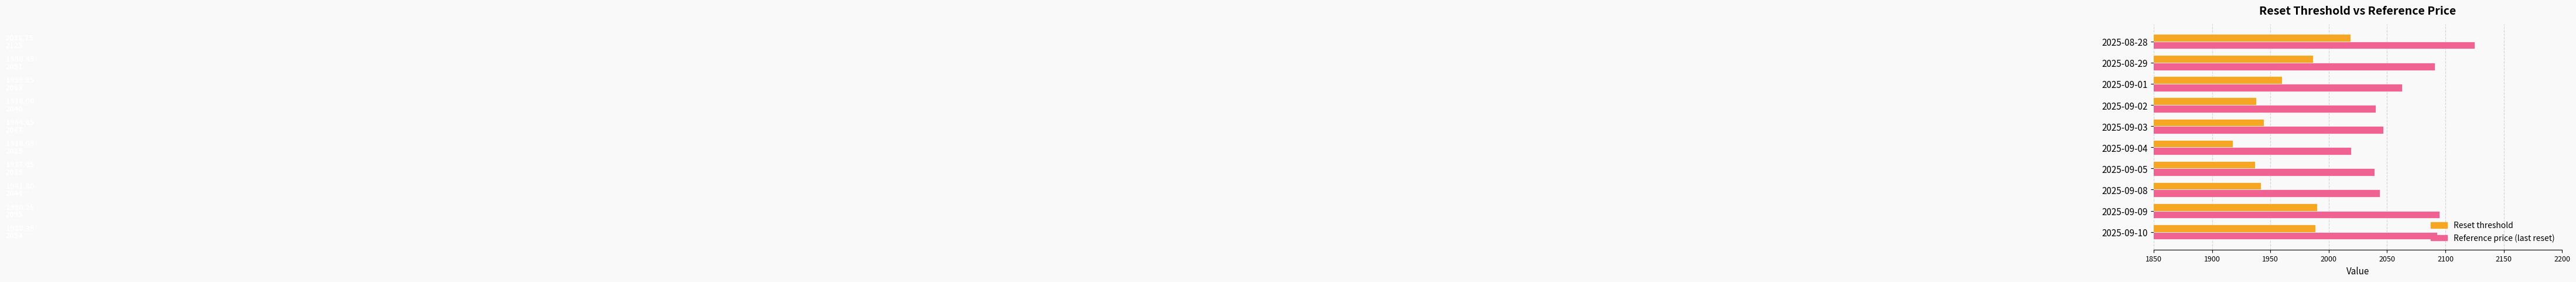

List the series in order of their overall mean, highest first.

Reference price (last reset), Reset threshold